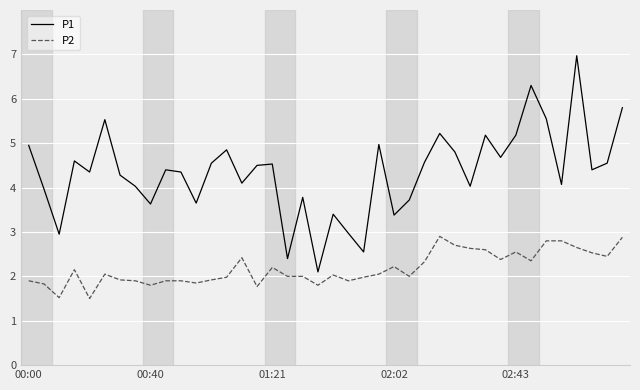

What is the smallest value displayed?

1.5